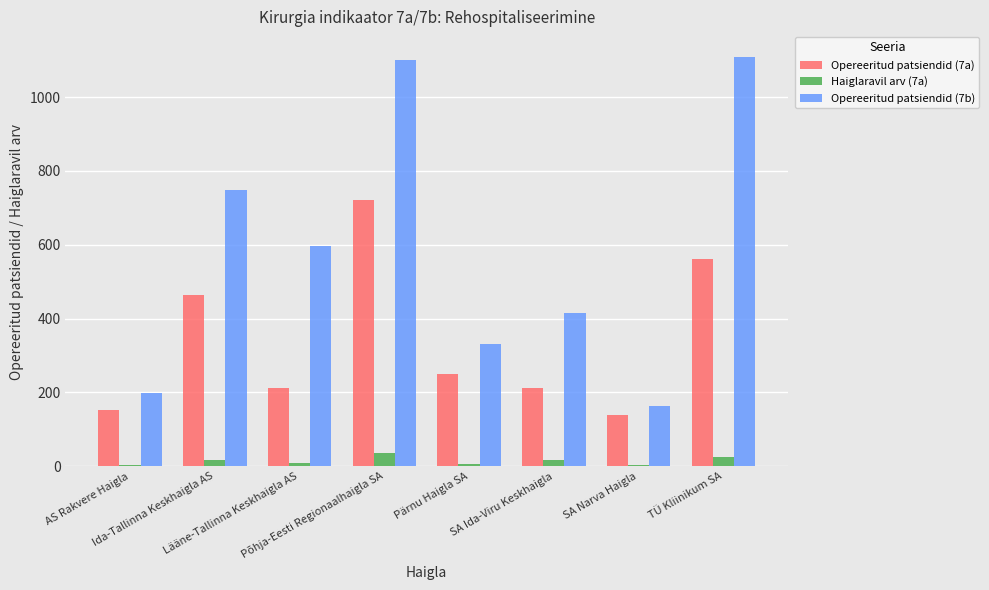

Which series has the largest total across all categories?

Opereeritud patsiendid (7b)